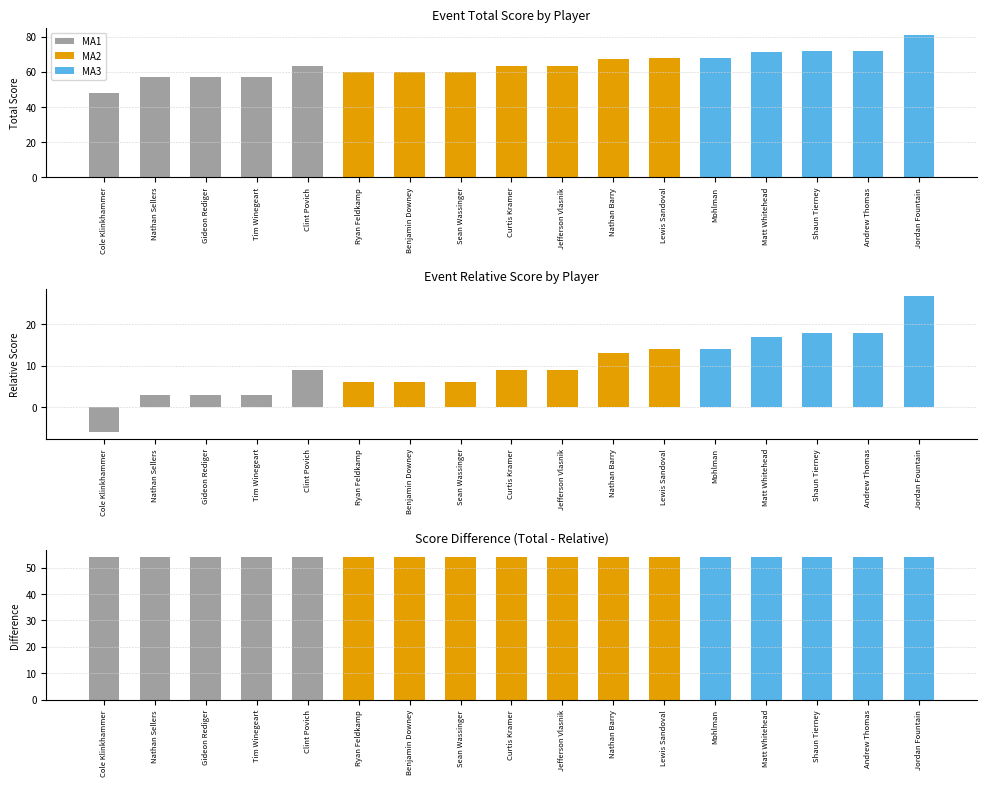

Is it true that round_relative_score equals 14 at Lewis Sandoval?

True